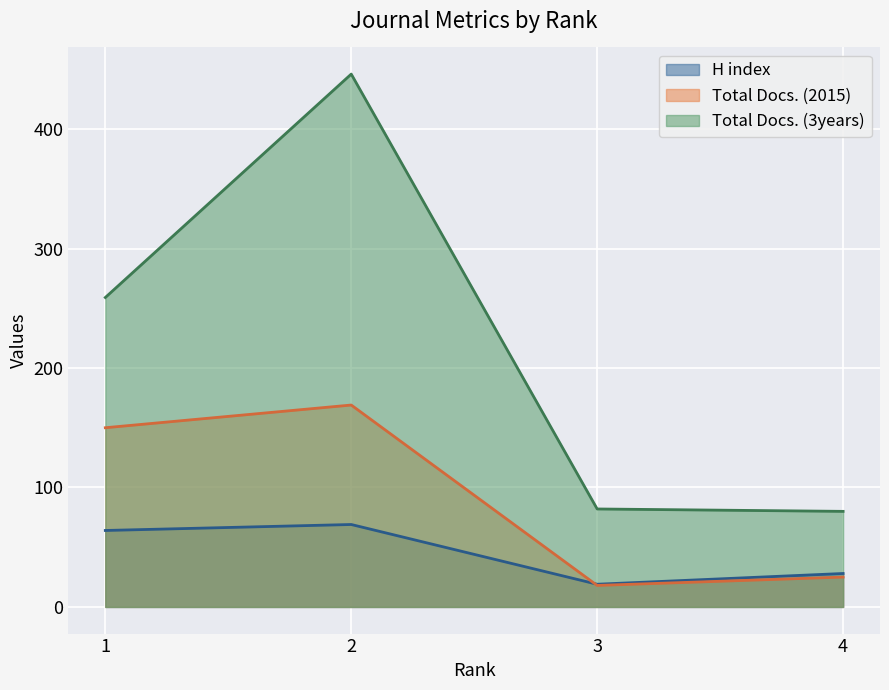

How many intersections are there between Total Docs. (2015) and H index?

1